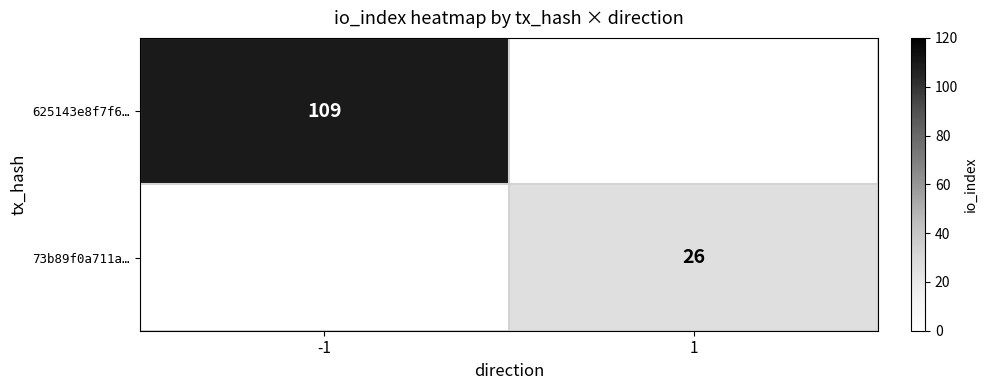

Is the value of 73b89f0a711a… at 1 greater than the value of 625143e8f7f6… at -1?

No